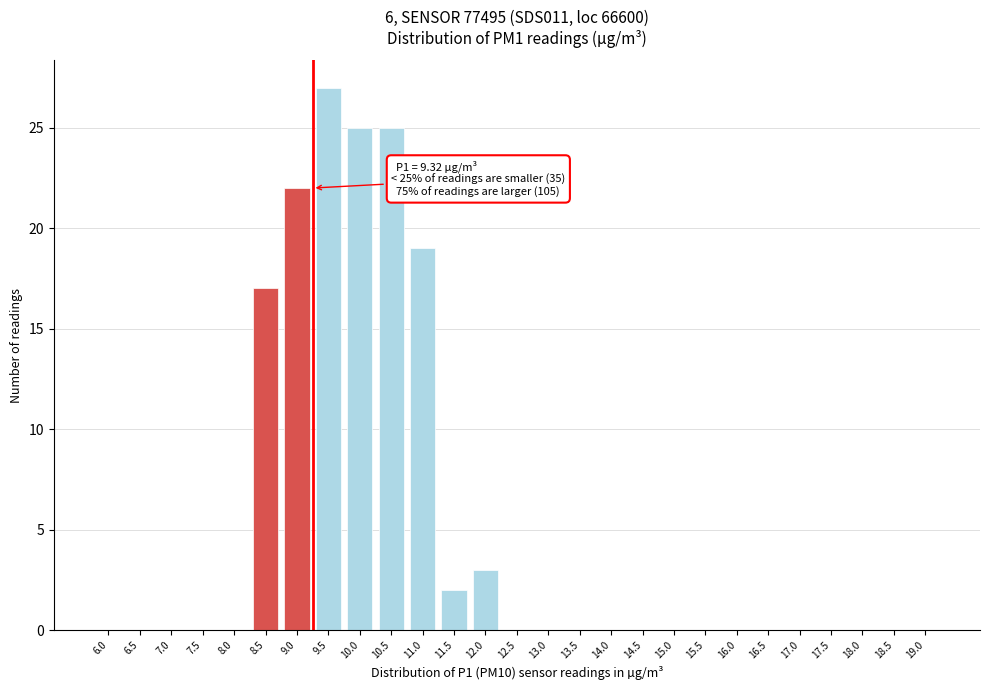

Reading right to left, extract all data points from this chart.

19.0=0	18.5=0	18.0=0	17.5=0	17.0=0	16.5=0	16.0=0	15.5=0	15.0=0	14.5=0	14.0=0	13.5=0	13.0=0	12.5=0	12.0=3	11.5=2	11.0=19	10.5=25	10.0=25	9.5=27	9.0=22	8.5=17	8.0=0	7.5=0	7.0=0	6.5=0	6.0=0